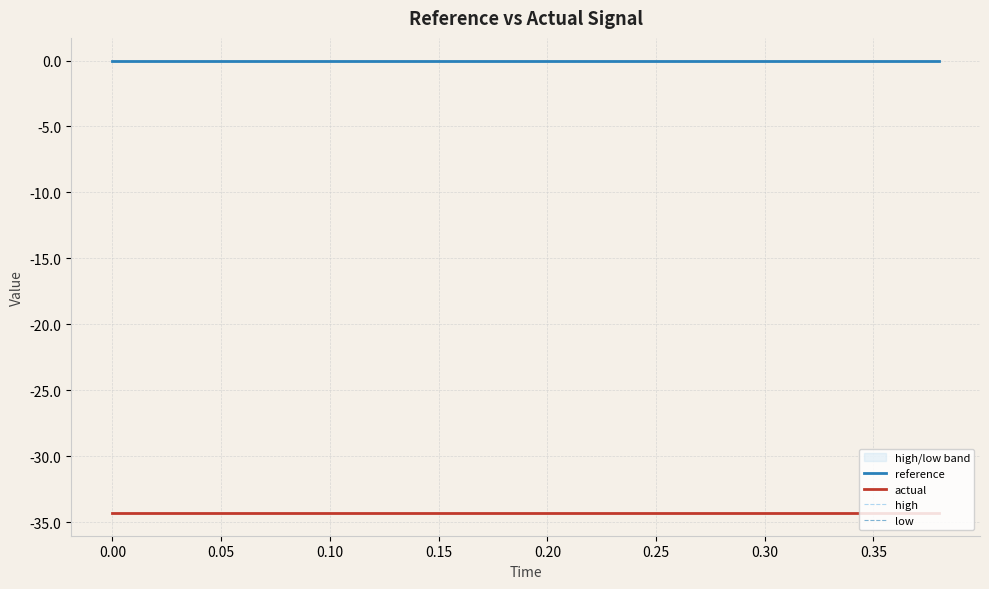

How many lines are shown in the chart?

4